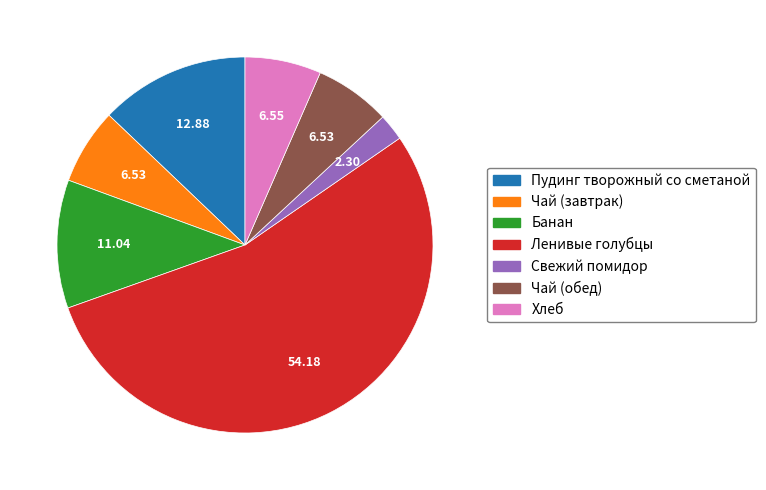

Is it true that Чай (обед) is 7% of the pie?

True